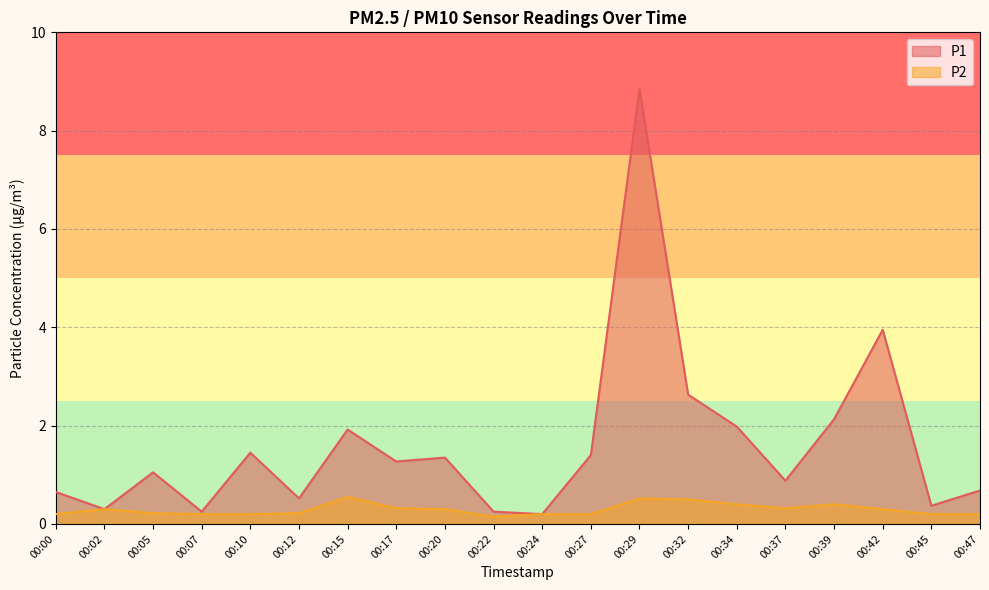

What is the value of the P1 point at the 18th from the left?

4.0